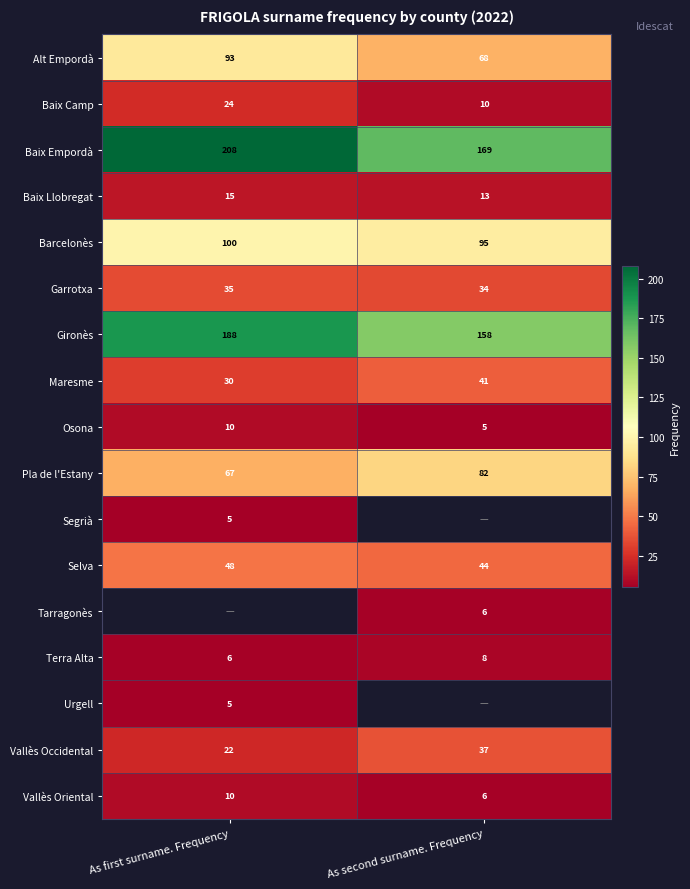

What is the sum of the Osona values at As first surname. Frequency and As second surname. Frequency?

15